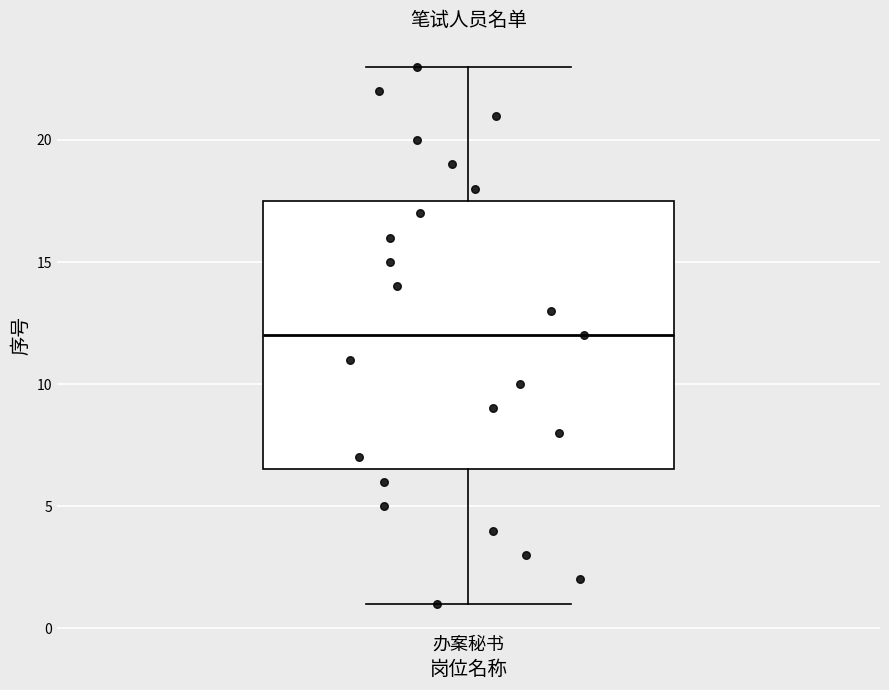

Transcribe this box plot: give where the median line is, the range the box spans, and where the two whiskers end, as read against the y-axis. The values are not printed on the chart, so give them approximately, as read against the axis.

median 12.0, box 6.5 to 17.5, whiskers 1.0 to 23.0